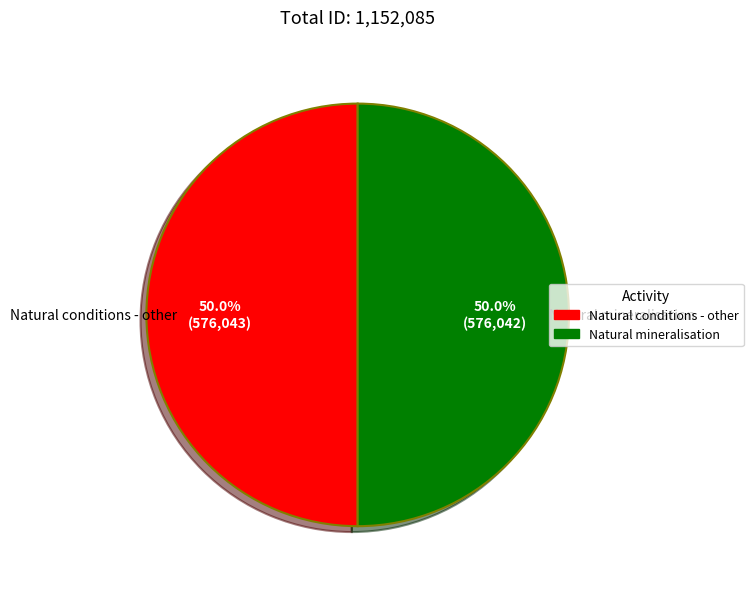

What is the ratio of the value at Natural conditions - other to the value at Natural mineralisation?

1.0